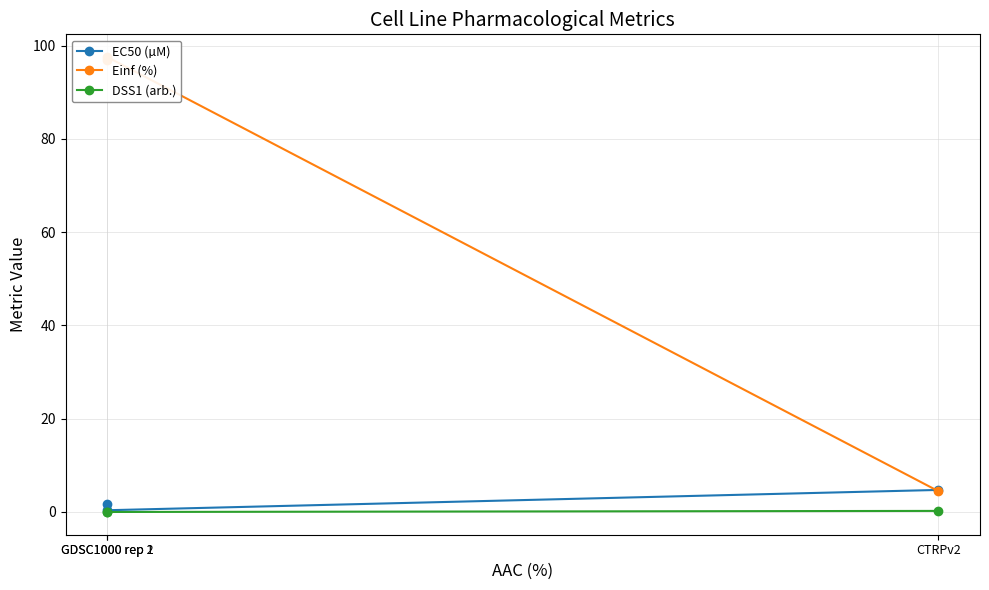

Between GDSC1000 rep 1 and CTRPv2, which series saw the biggest shift?

Einf (%)